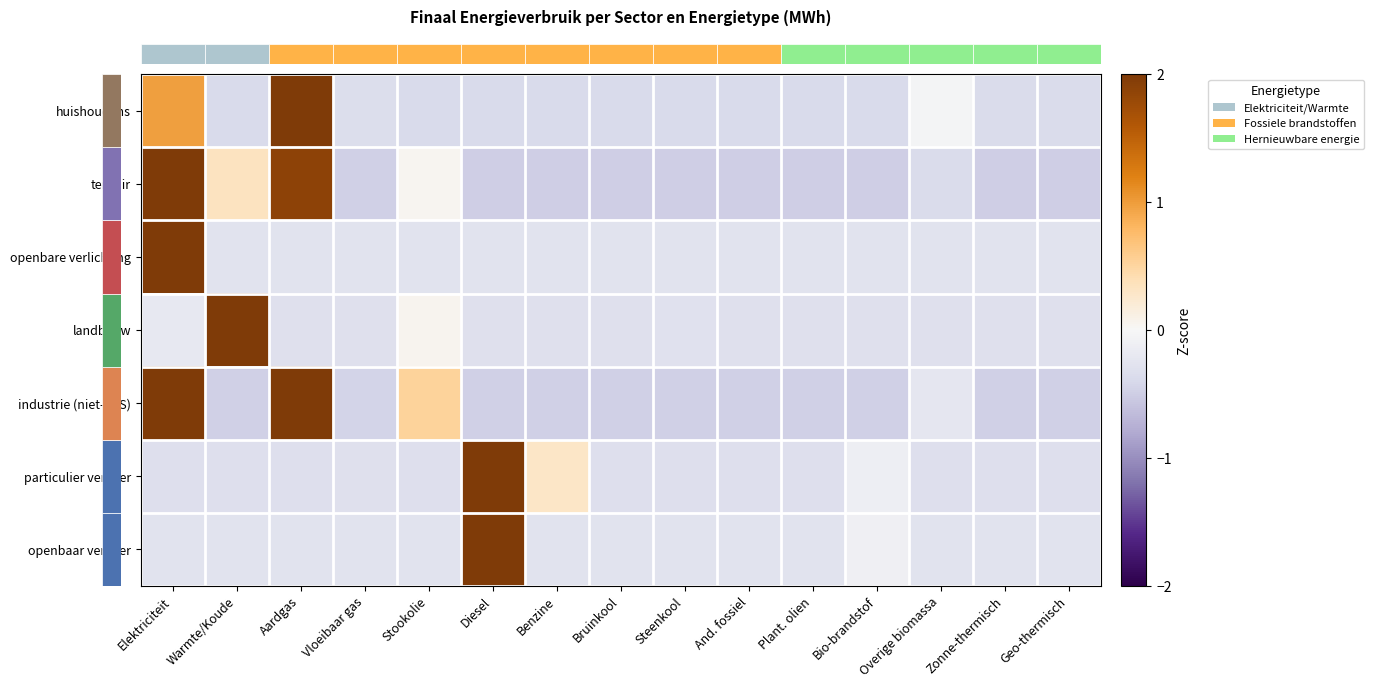

At which category is the sum across all series the highest?

Elektriciteit